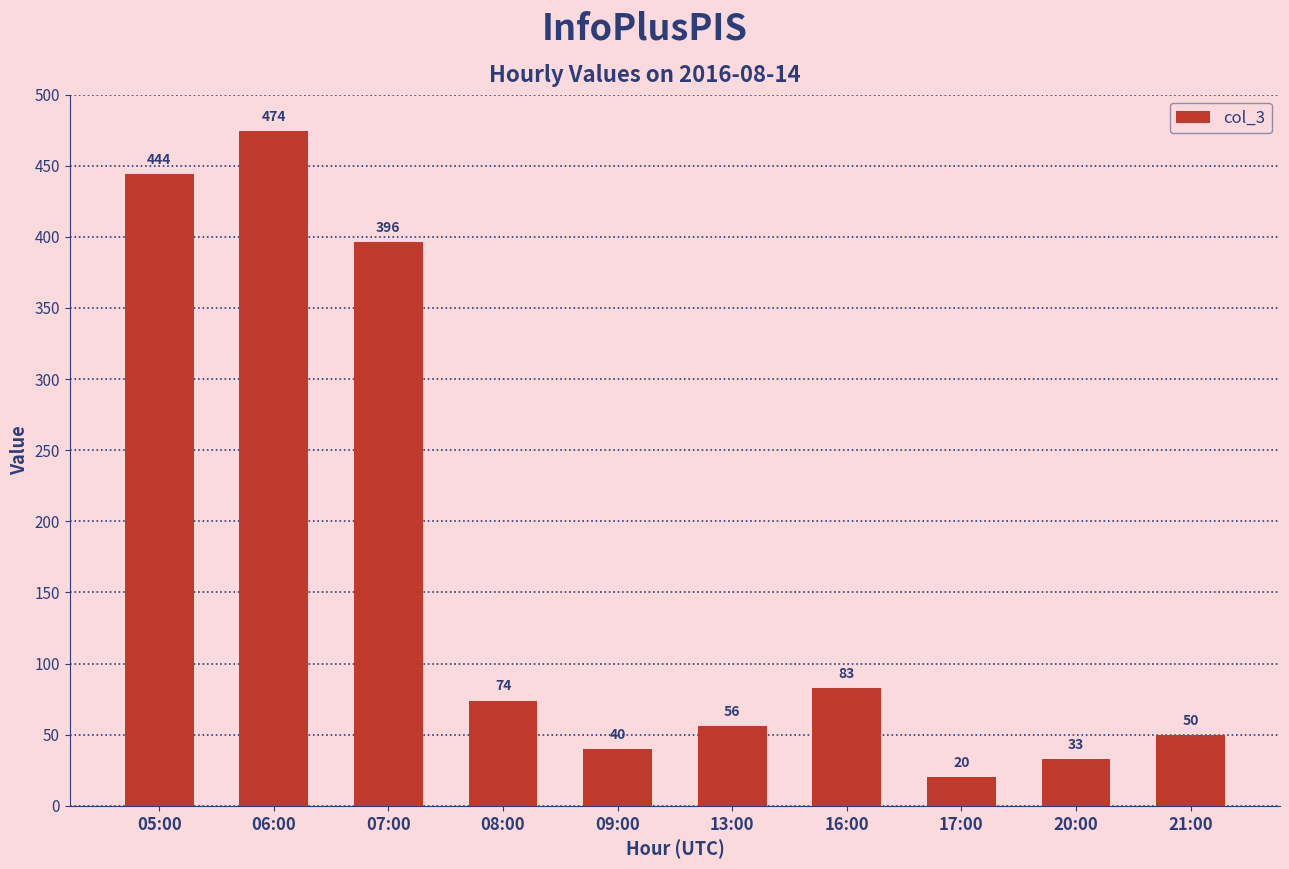

What is the greatest value displayed?

474